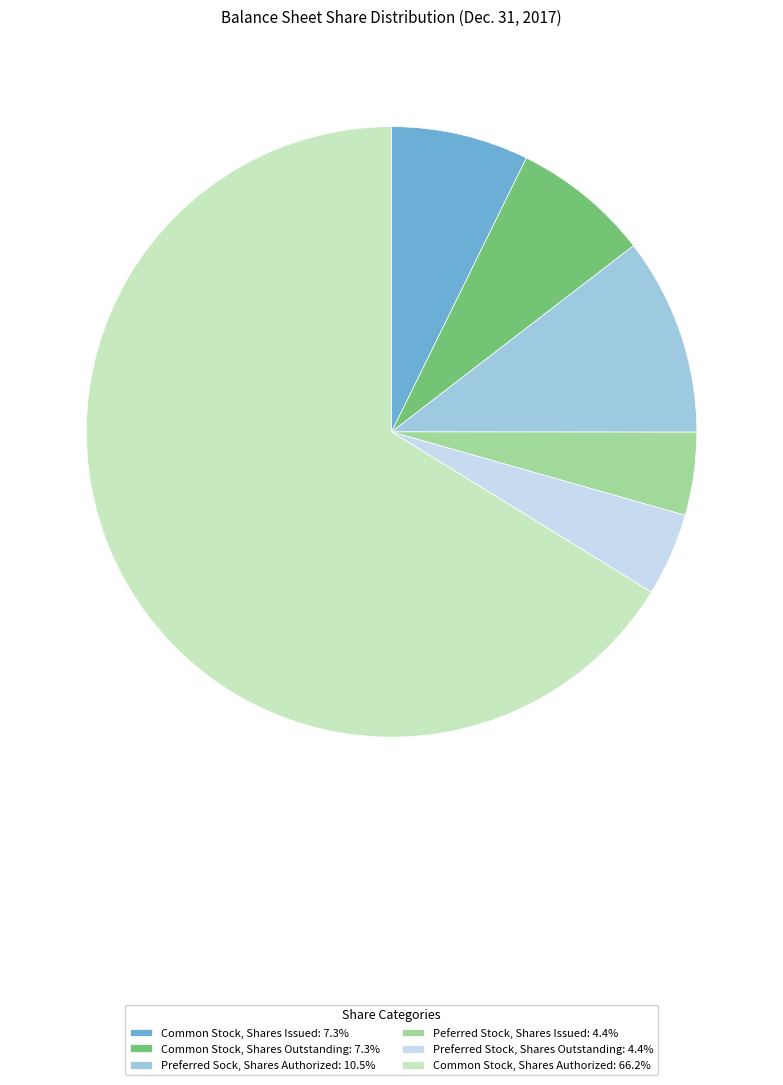

Is Common Stock, Shares Authorized: 66.2% the majority of the pie?

Yes